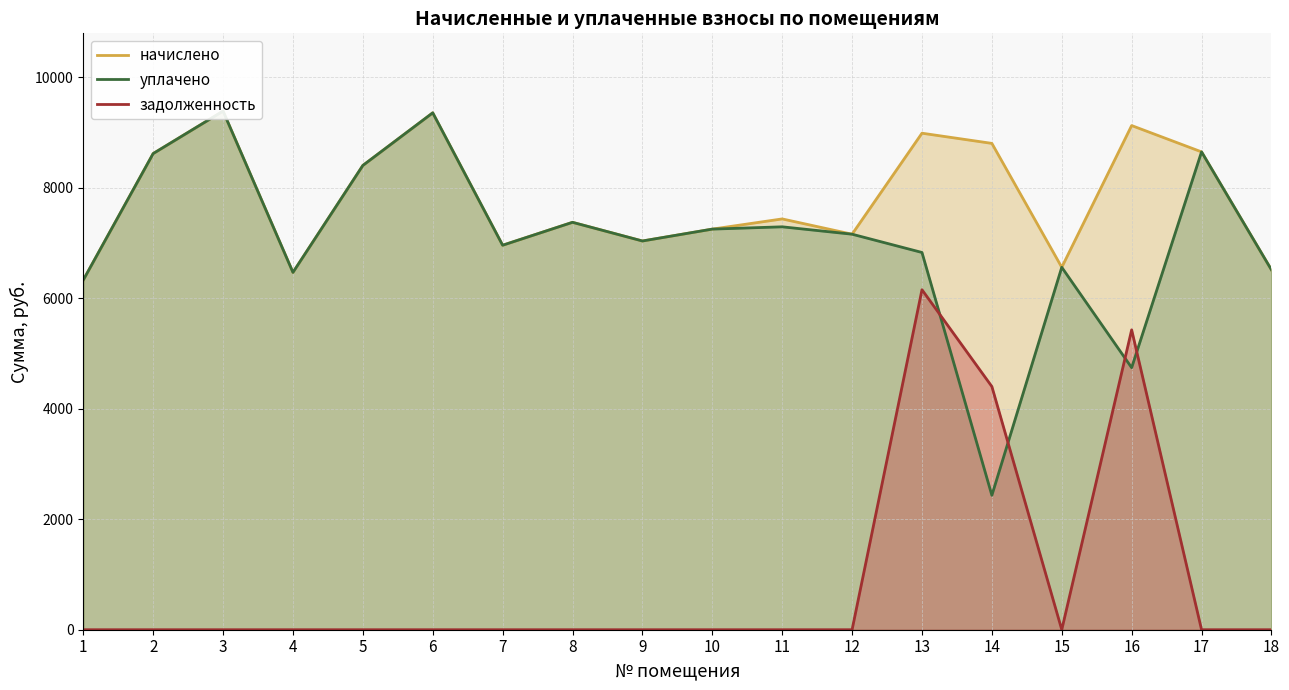

Read the начислено value at 11.

7434.2